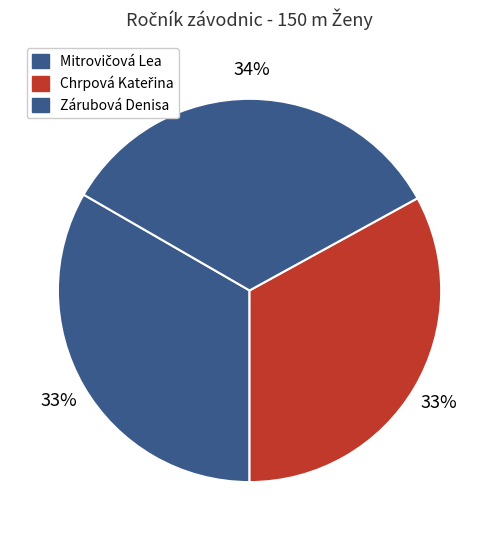

To the nearest percent, what is the average slice percentage?

33%